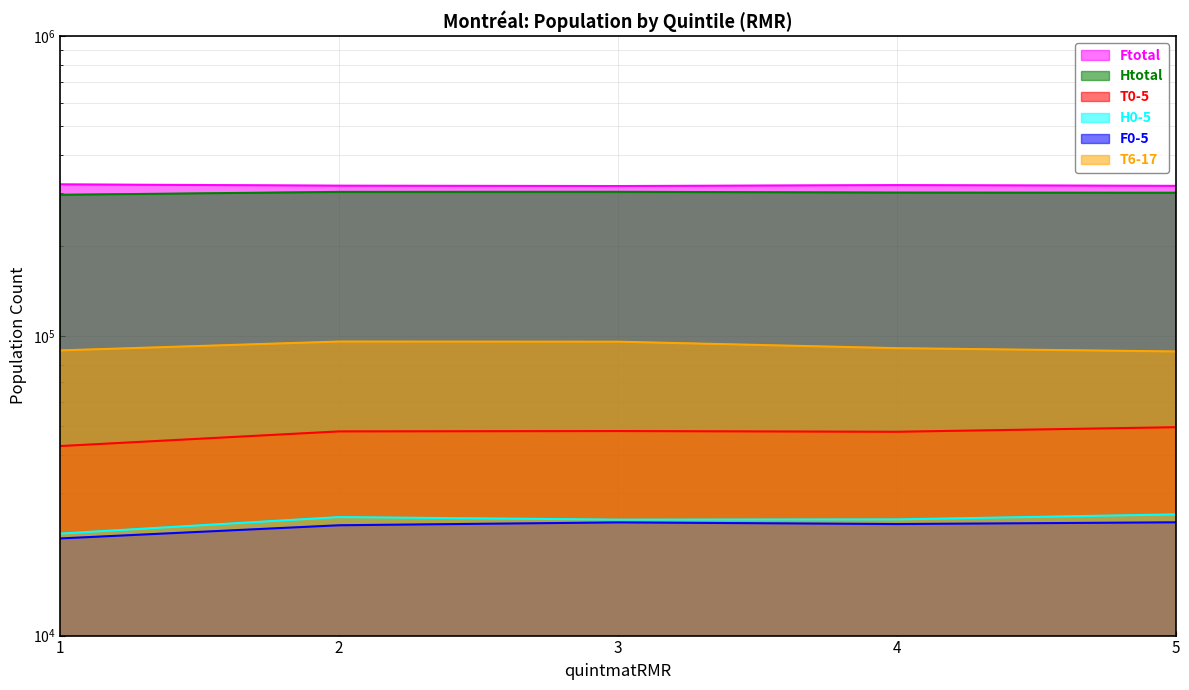

Which series has the largest total across all categories?

Ftotal